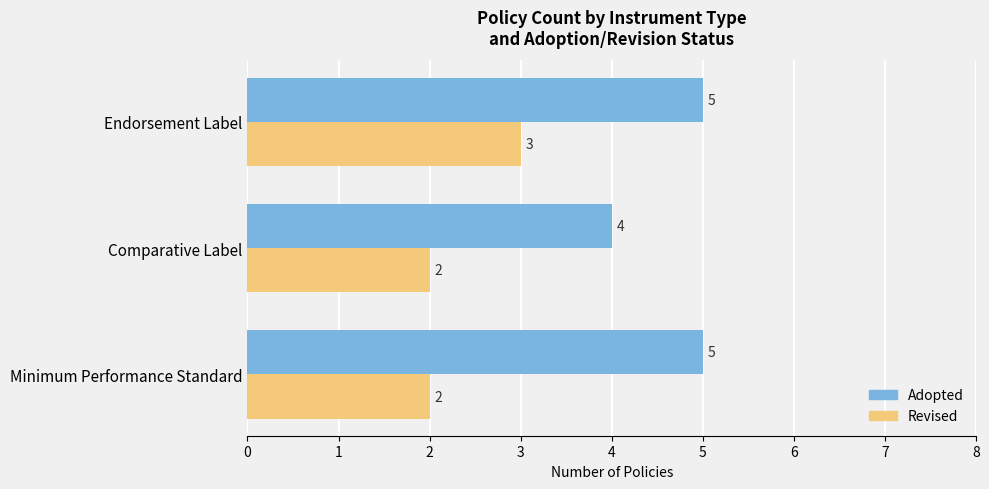

Which series has the largest total across all categories?

Adopted